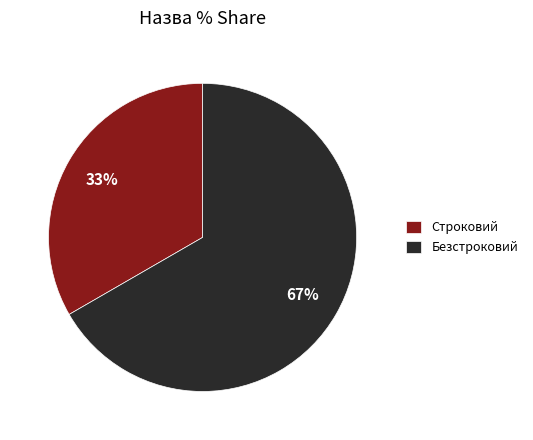

How many segments does this pie chart have?

2